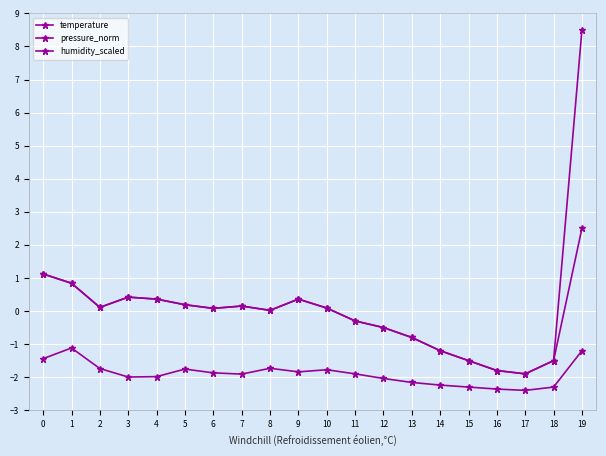

What is the difference between the highest and lowest values at 6?

2.0